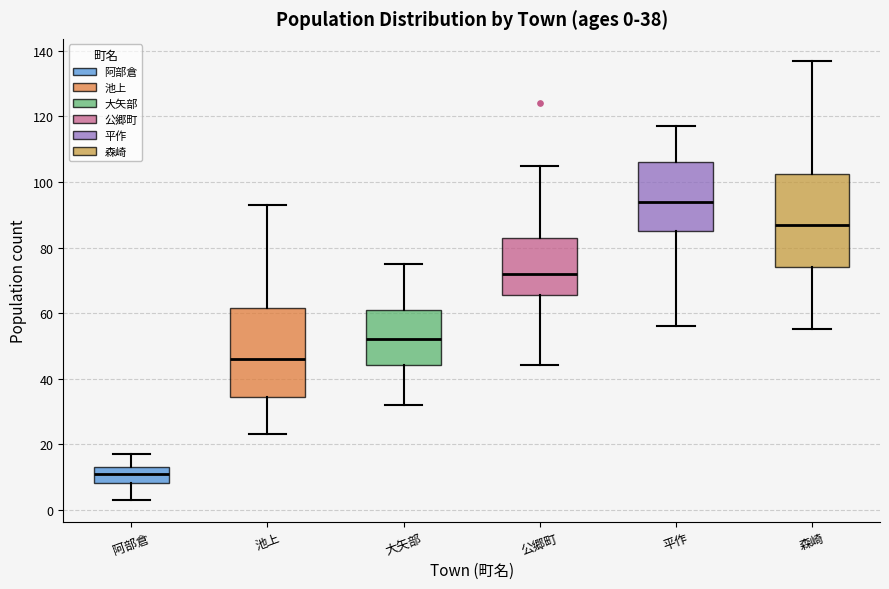

Which box has the highest median line?

平作